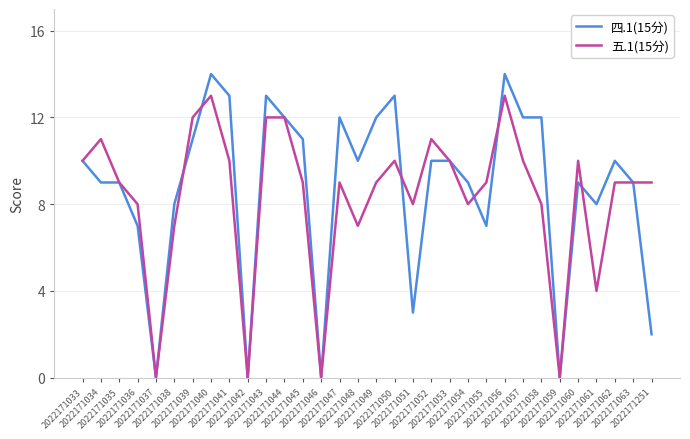

What is the maximum value shown in the chart?

14